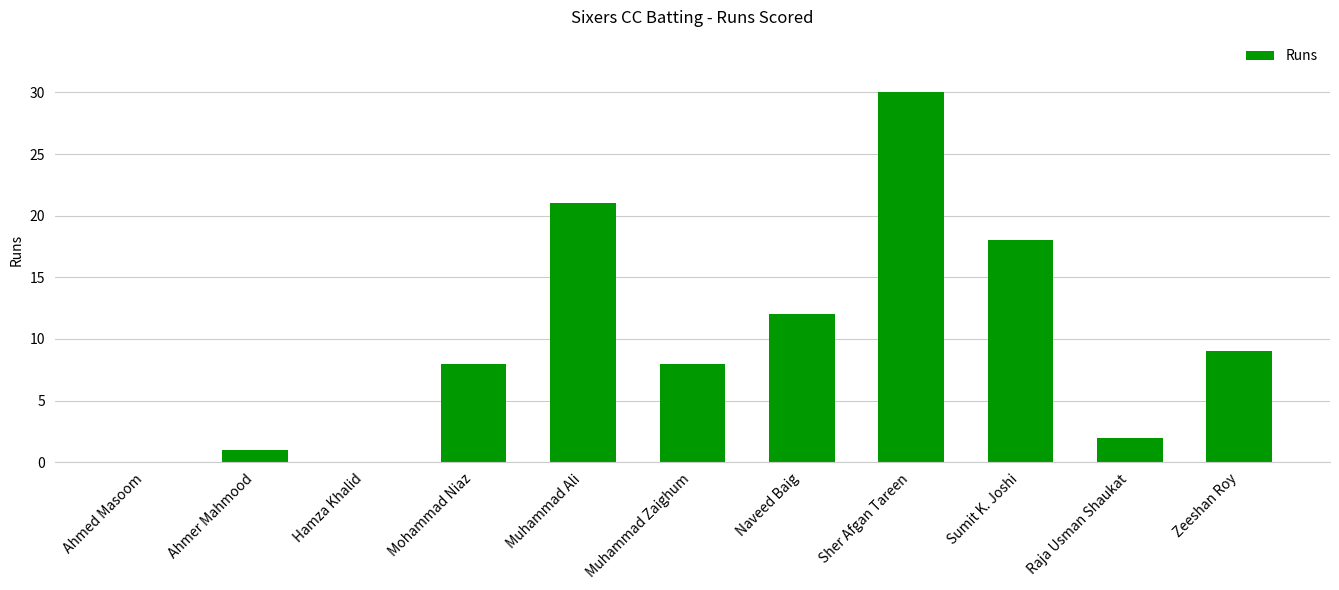

What is the sum of all values?

109